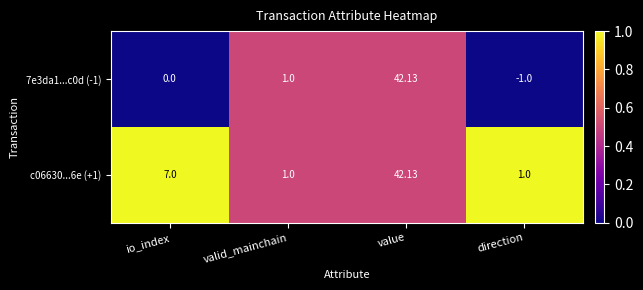

At which label is c06630...6e (+1) closest to 21?

io_index